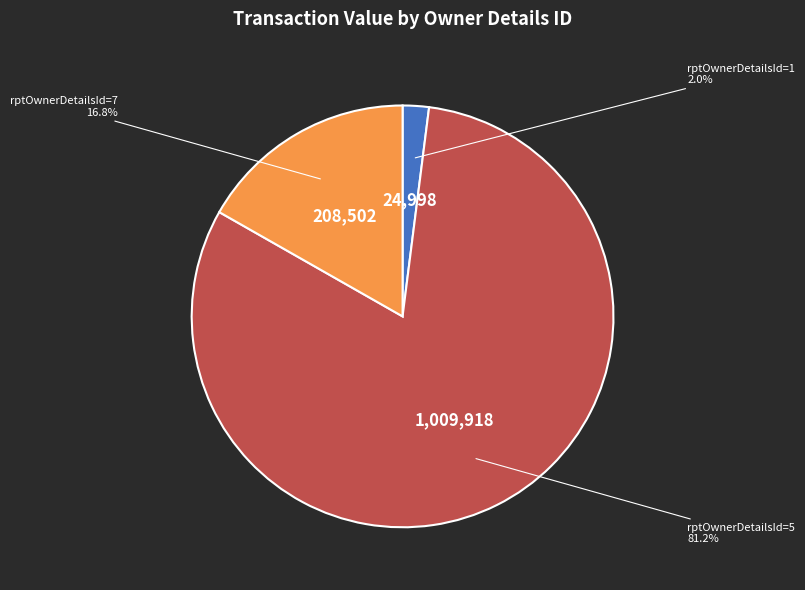

Is there a majority slice in this chart?

Yes